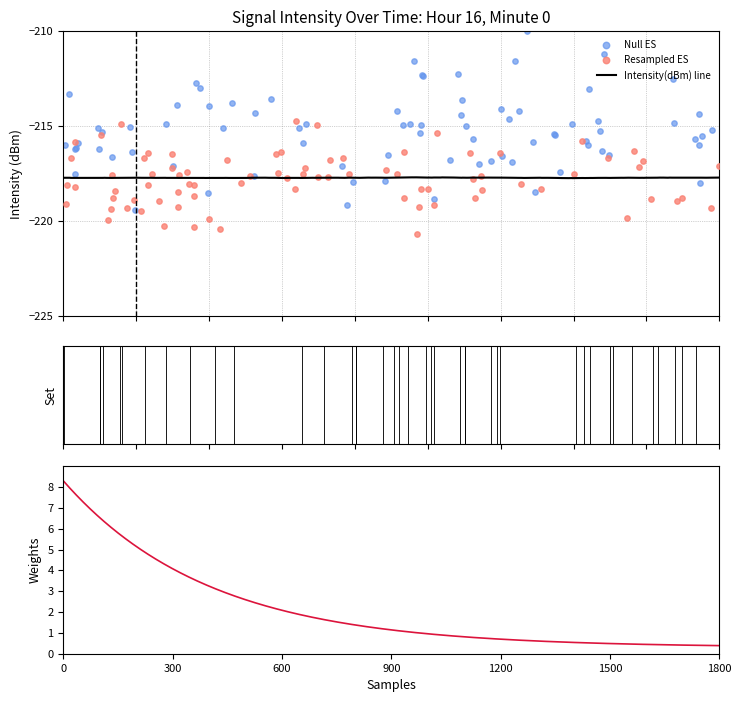

At which category is the sum across all series the highest?

38